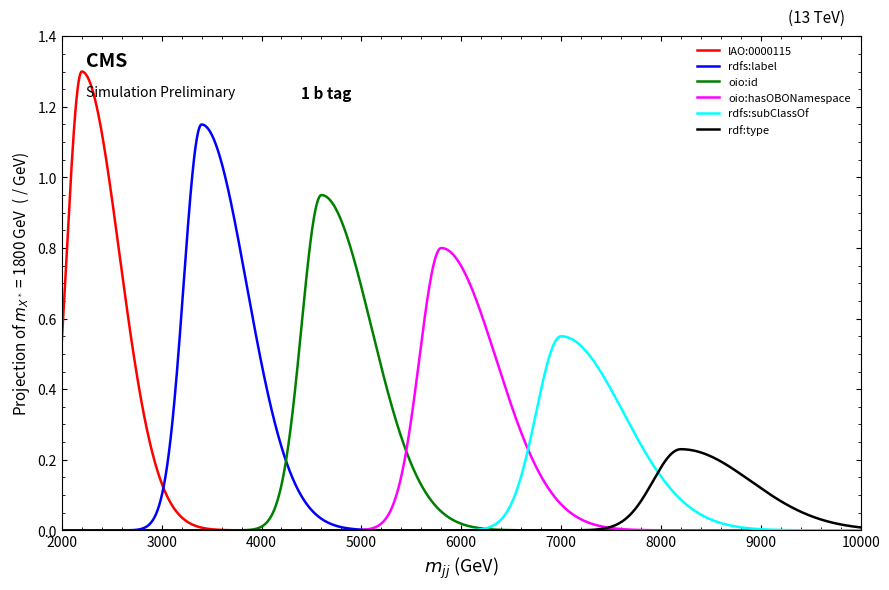

List the series in order of their peak value, lowest first.

rdf:type, rdfs:subClassOf, oio:hasOBONamespace, oio:id, rdfs:label, IAO:0000115